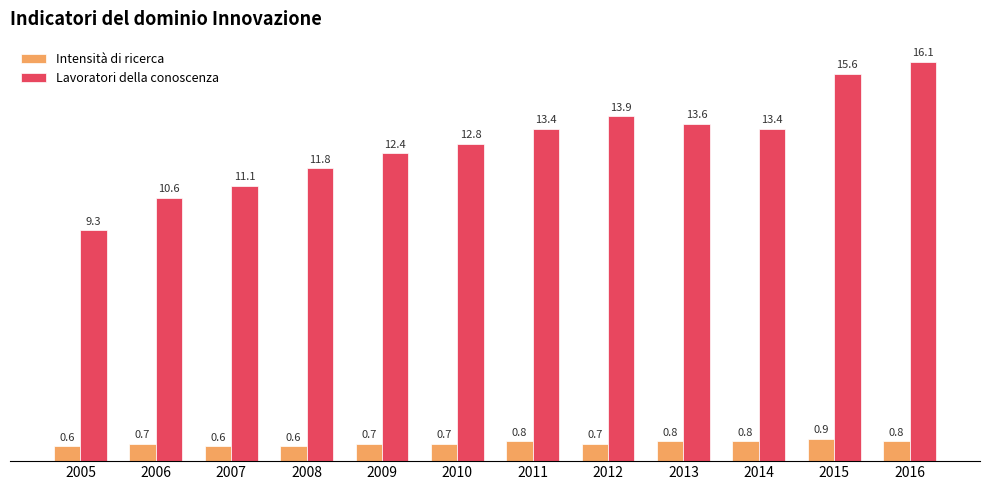

The Lavoratori della conoscenza series shows 13.4 at 2014. True or false?

True